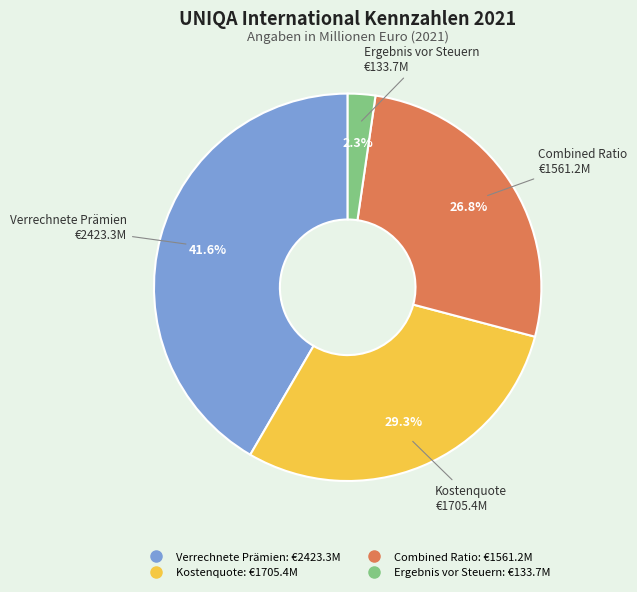

What is the smallest slice in the pie chart?

Ergebnis vor Steuern